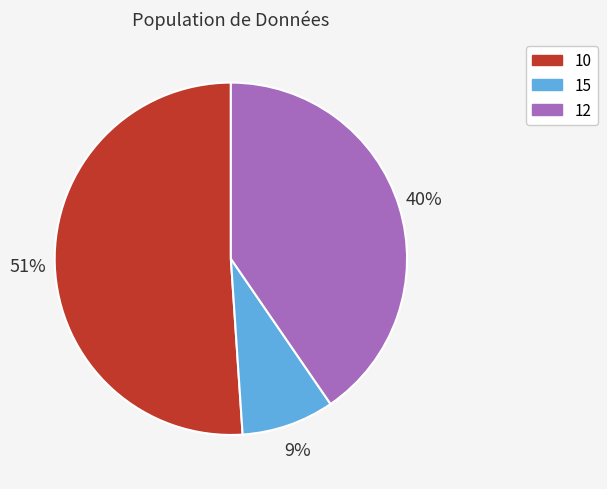

To the nearest percent, what is the combined percentage of 12 and 15?

49%